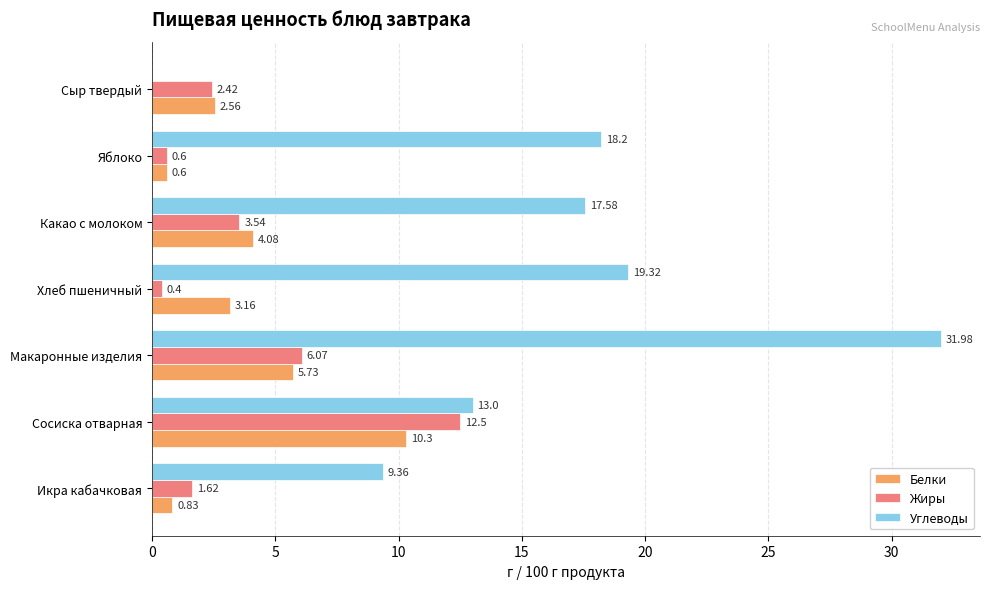

At which category does the chart reach its peak across all series?

Макаронные изделия